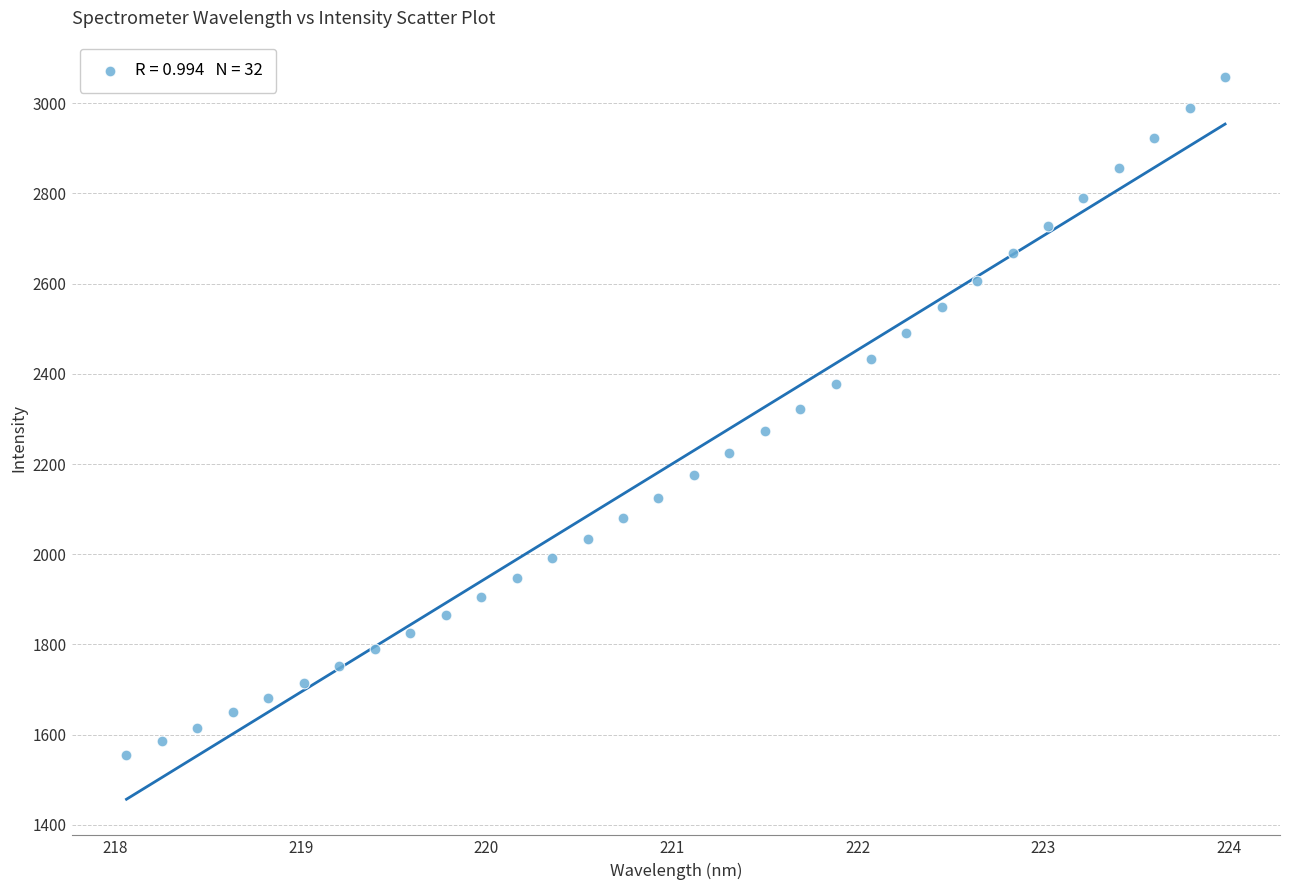

What is the range of Y values (max minus min)?

1504.6